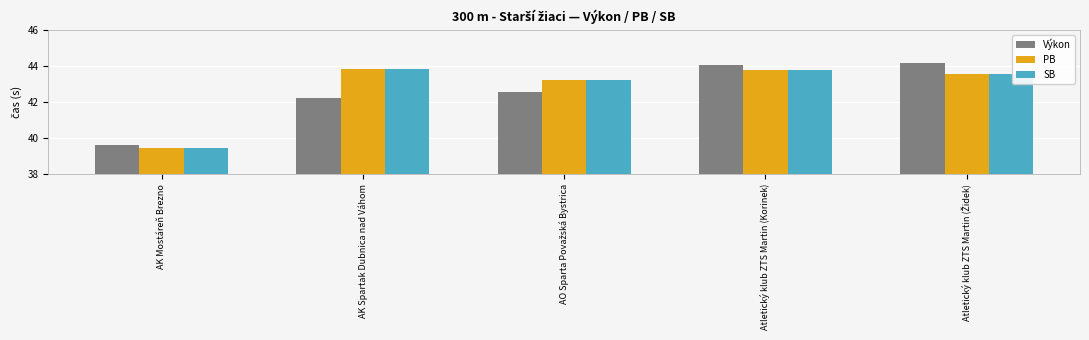

Reading left to right, list all the values displayed in this chart.

Výkon: 39.6	42.2	42.5	44.1	44.1
PB: 39.4	43.8	43.2	43.8	43.5
SB: 39.4	43.8	43.2	43.8	43.5